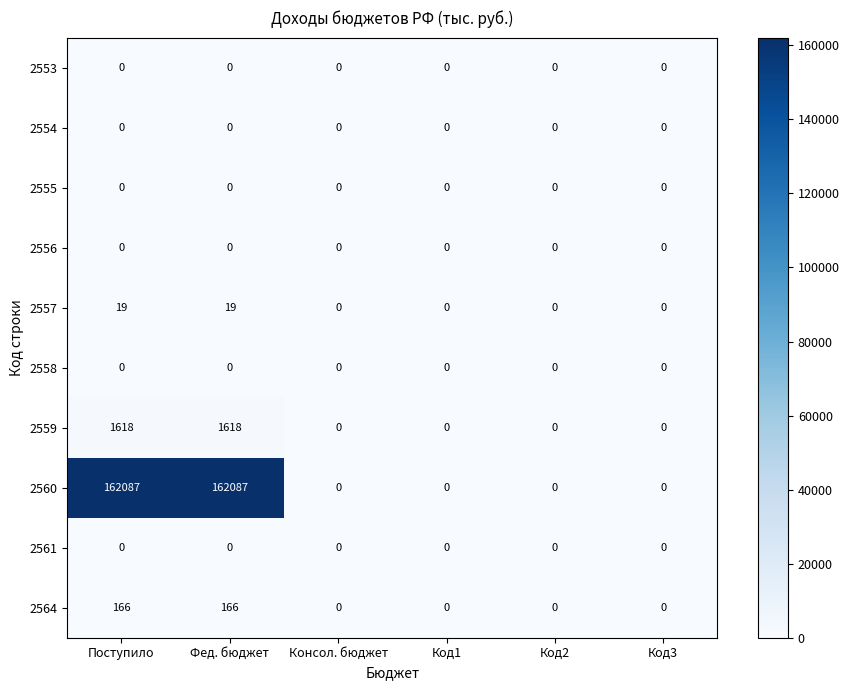

What is the maximum value for 2557?

19